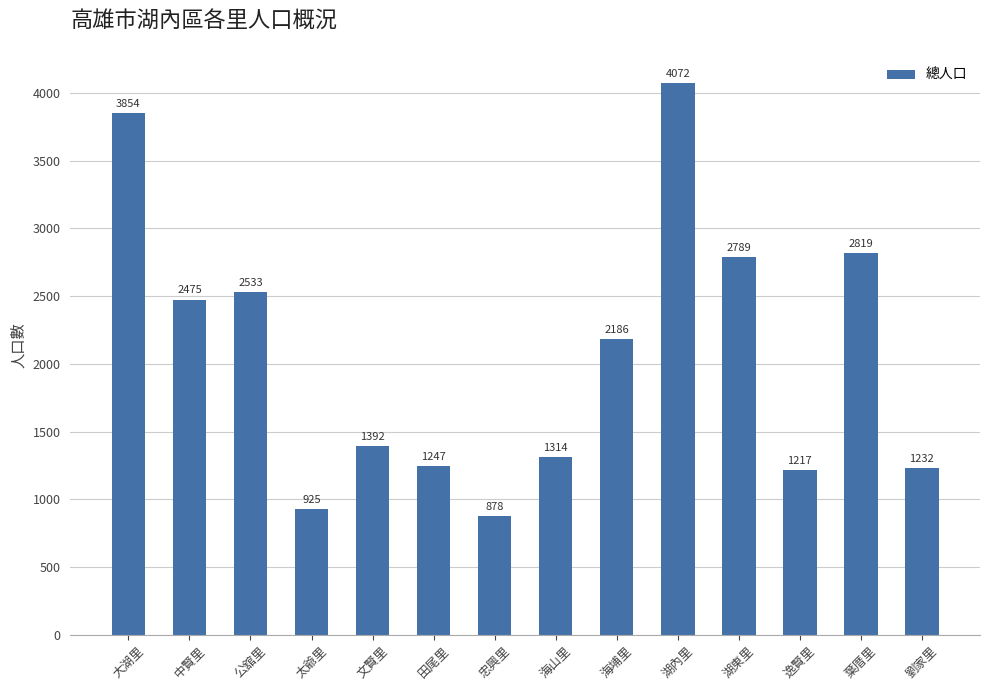

What is the change in value from 文賢里 to 湖東里?

+1397